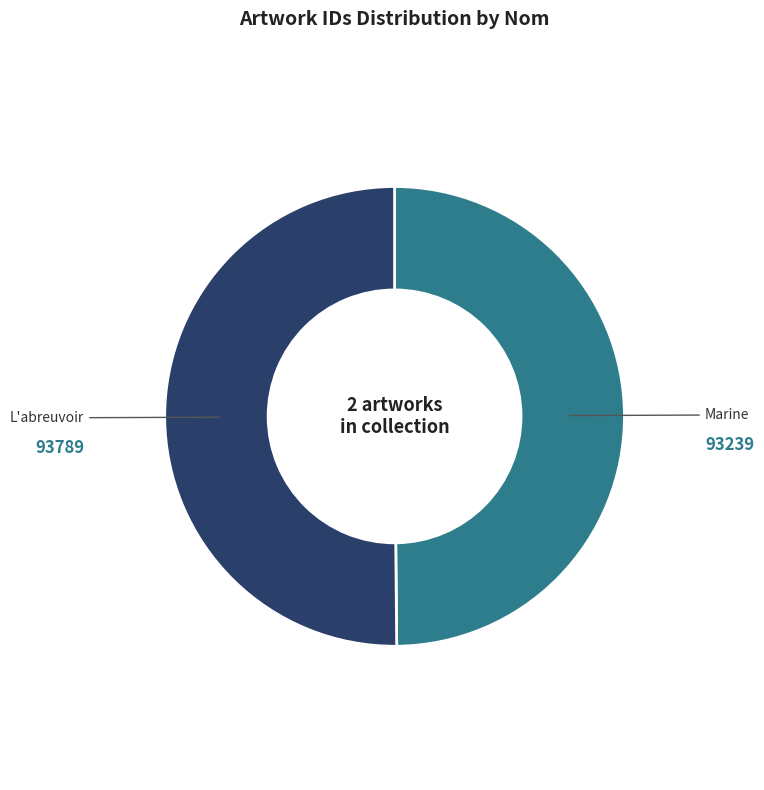

Do L'abreuvoir and Marine together represent more than half of the pie?

Yes